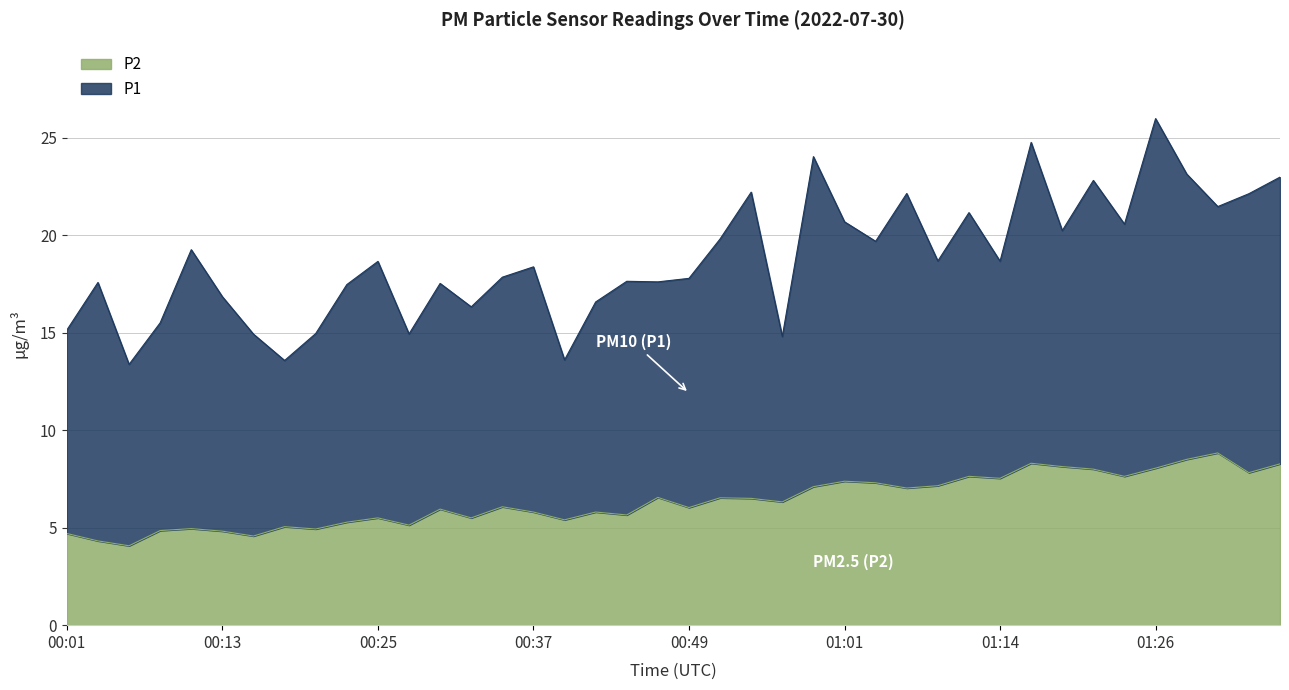

What is the change in value from 00:30 to 01:11?

+1.7